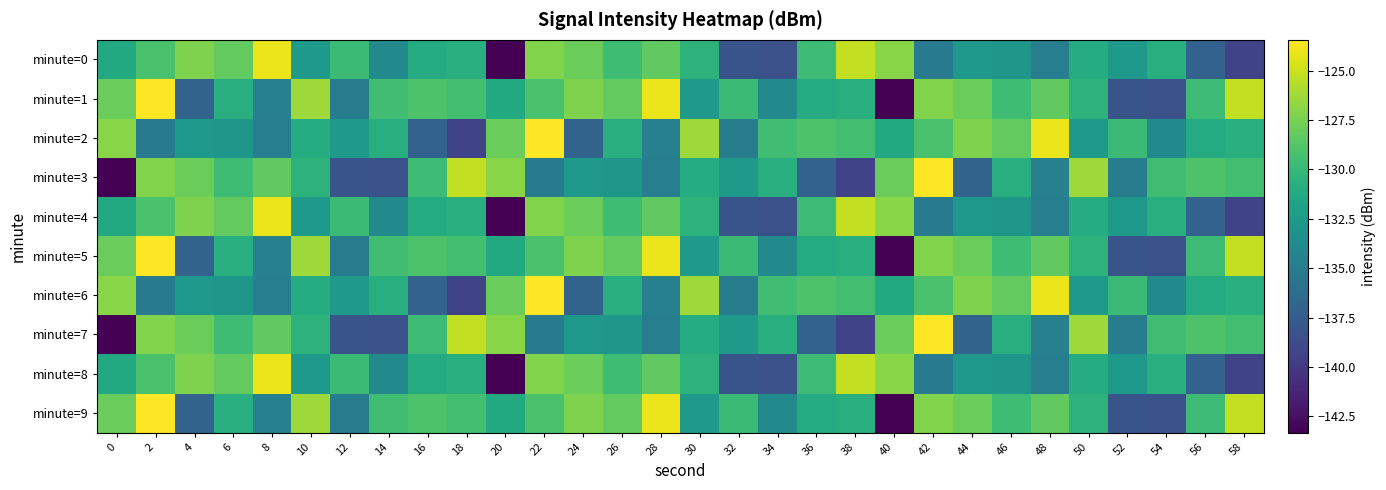

Reading left to right, list all the values displayed in this chart.

minute=0: 0=-131.3	2=-129.1	4=-127.3	6=-128.2	8=-124.0	10=-132.7	12=-129.8	14=-133.8	16=-131.1	18=-130.9	20=-143.3	22=-127.2	24=-127.9	26=-129.6	28=-128.3	30=-130.5	32=-138.1	34=-138.4	36=-129.7	38=-125.3	40=-127.0	42=-135.1	44=-132.7	46=-132.8	48=-134.8	50=-131.0	52=-132.6	54=-130.8	56=-137.1	58=-139.4
minute=1: 0=-127.9	2=-123.4	4=-137.0	6=-130.9	8=-134.6	10=-126.3	12=-134.9	14=-129.5	16=-129.0	18=-129.5	20=-131.3	22=-129.1	24=-127.3	26=-128.2	28=-124.0	30=-132.7	32=-129.8	34=-133.8	36=-131.1	38=-130.9	40=-143.3	42=-127.2	44=-127.9	46=-129.6	48=-128.3	50=-130.5	52=-138.1	54=-138.4	56=-129.7	58=-125.3
minute=2: 0=-127.0	2=-135.1	4=-132.7	6=-132.8	8=-134.8	10=-131.0	12=-132.6	14=-130.8	16=-137.1	18=-139.4	20=-127.9	22=-123.4	24=-137.0	26=-130.9	28=-134.6	30=-126.3	32=-134.9	34=-129.5	36=-129.0	38=-129.5	40=-131.3	42=-129.1	44=-127.3	46=-128.2	48=-124.0	50=-132.7	52=-129.8	54=-133.8	56=-131.1	58=-130.9
minute=3: 0=-143.3	2=-127.2	4=-127.9	6=-129.6	8=-128.3	10=-130.5	12=-138.1	14=-138.4	16=-129.7	18=-125.3	20=-127.0	22=-135.1	24=-132.7	26=-132.8	28=-134.8	30=-131.0	32=-132.6	34=-130.8	36=-137.1	38=-139.4	40=-127.9	42=-123.4	44=-137.0	46=-130.9	48=-134.6	50=-126.3	52=-134.9	54=-129.5	56=-129.0	58=-129.5
minute=4: 0=-131.3	2=-129.1	4=-127.3	6=-128.2	8=-124.0	10=-132.7	12=-129.8	14=-133.8	16=-131.1	18=-130.9	20=-143.3	22=-127.2	24=-127.9	26=-129.6	28=-128.3	30=-130.5	32=-138.1	34=-138.4	36=-129.7	38=-125.3	40=-127.0	42=-135.1	44=-132.7	46=-132.8	48=-134.8	50=-131.0	52=-132.6	54=-130.8	56=-137.1	58=-139.4
minute=5: 0=-127.9	2=-123.4	4=-137.0	6=-130.9	8=-134.6	10=-126.3	12=-134.9	14=-129.5	16=-129.0	18=-129.5	20=-131.3	22=-129.1	24=-127.3	26=-128.2	28=-124.0	30=-132.7	32=-129.8	34=-133.8	36=-131.1	38=-130.9	40=-143.3	42=-127.2	44=-127.9	46=-129.6	48=-128.3	50=-130.5	52=-138.1	54=-138.4	56=-129.7	58=-125.3
minute=6: 0=-127.0	2=-135.1	4=-132.7	6=-132.8	8=-134.8	10=-131.0	12=-132.6	14=-130.8	16=-137.1	18=-139.4	20=-127.9	22=-123.4	24=-137.0	26=-130.9	28=-134.6	30=-126.3	32=-134.9	34=-129.5	36=-129.0	38=-129.5	40=-131.3	42=-129.1	44=-127.3	46=-128.2	48=-124.0	50=-132.7	52=-129.8	54=-133.8	56=-131.1	58=-130.9
minute=7: 0=-143.3	2=-127.2	4=-127.9	6=-129.6	8=-128.3	10=-130.5	12=-138.1	14=-138.4	16=-129.7	18=-125.3	20=-127.0	22=-135.1	24=-132.7	26=-132.8	28=-134.8	30=-131.0	32=-132.6	34=-130.8	36=-137.1	38=-139.4	40=-127.9	42=-123.4	44=-137.0	46=-130.9	48=-134.6	50=-126.3	52=-134.9	54=-129.5	56=-129.0	58=-129.5
minute=8: 0=-131.3	2=-129.1	4=-127.3	6=-128.2	8=-124.0	10=-132.7	12=-129.8	14=-133.8	16=-131.1	18=-130.9	20=-143.3	22=-127.2	24=-127.9	26=-129.6	28=-128.3	30=-130.5	32=-138.1	34=-138.4	36=-129.7	38=-125.3	40=-127.0	42=-135.1	44=-132.7	46=-132.8	48=-134.8	50=-131.0	52=-132.6	54=-130.8	56=-137.1	58=-139.4
minute=9: 0=-127.9	2=-123.4	4=-137.0	6=-130.9	8=-134.6	10=-126.3	12=-134.9	14=-129.5	16=-129.0	18=-129.5	20=-131.3	22=-129.1	24=-127.3	26=-128.2	28=-124.0	30=-132.7	32=-129.8	34=-133.8	36=-131.1	38=-130.9	40=-143.3	42=-127.2	44=-127.9	46=-129.6	48=-128.3	50=-130.5	52=-138.1	54=-138.4	56=-129.7	58=-125.3